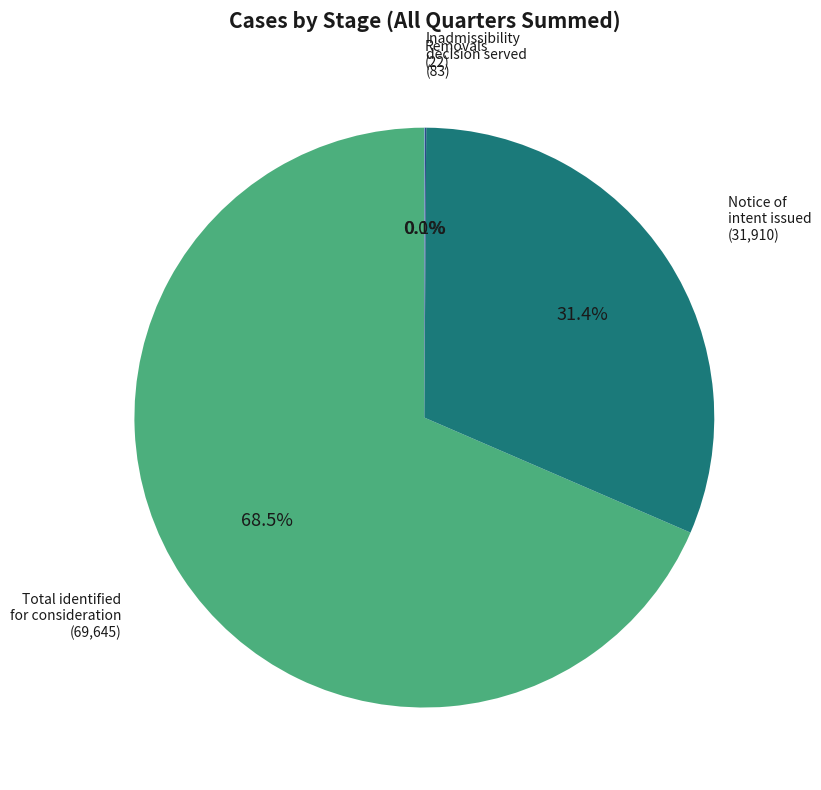

Does any single category account for the majority?

Yes